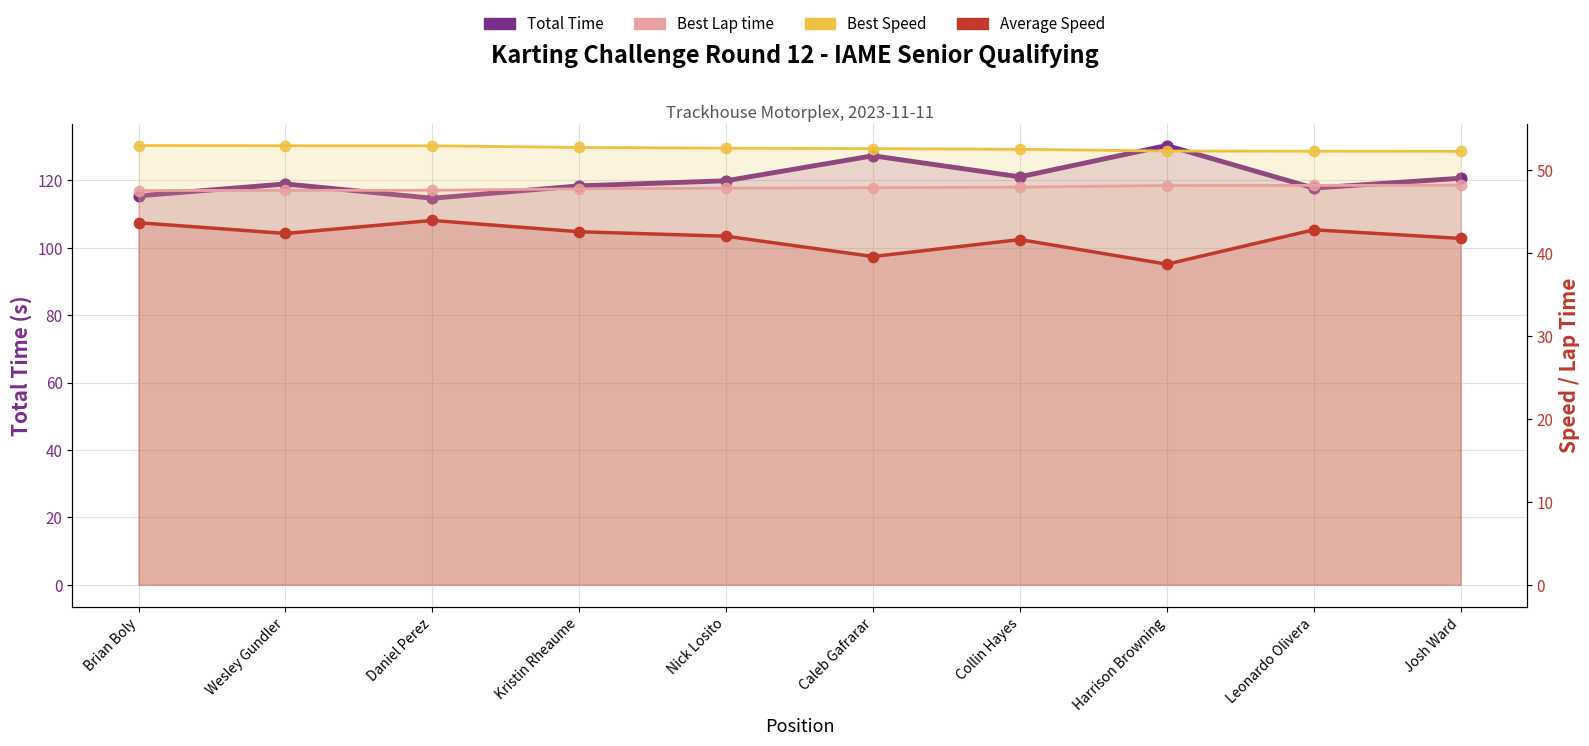

Which series has the largest Y range (max minus min)?

Total Time